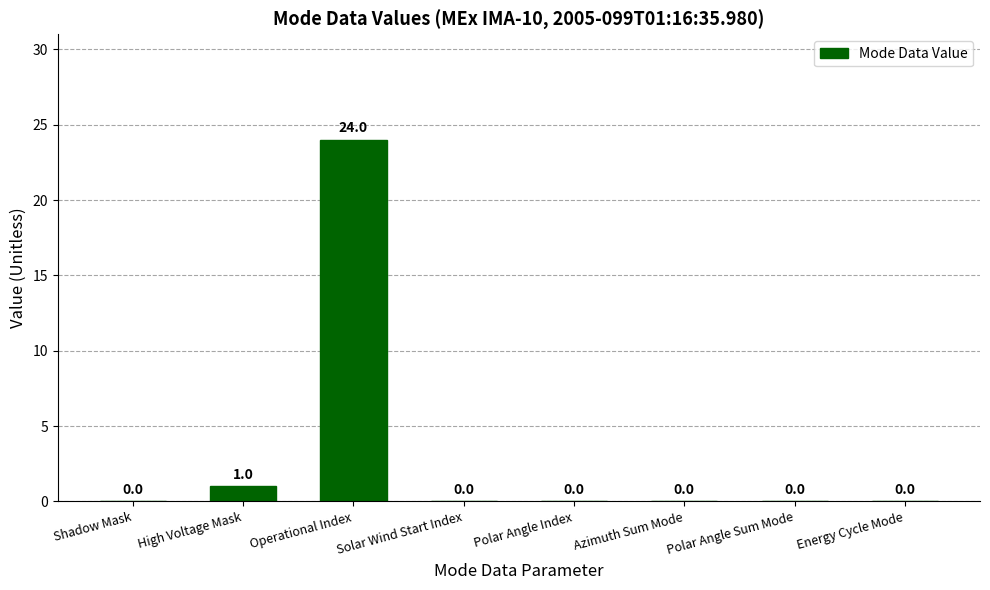

What is the average value?

3